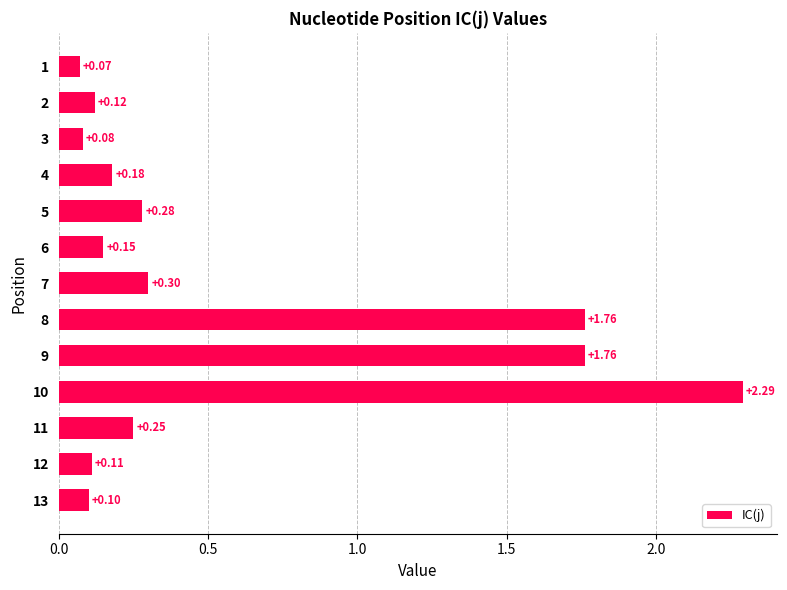

Which label corresponds to the smallest value in the chart?

1